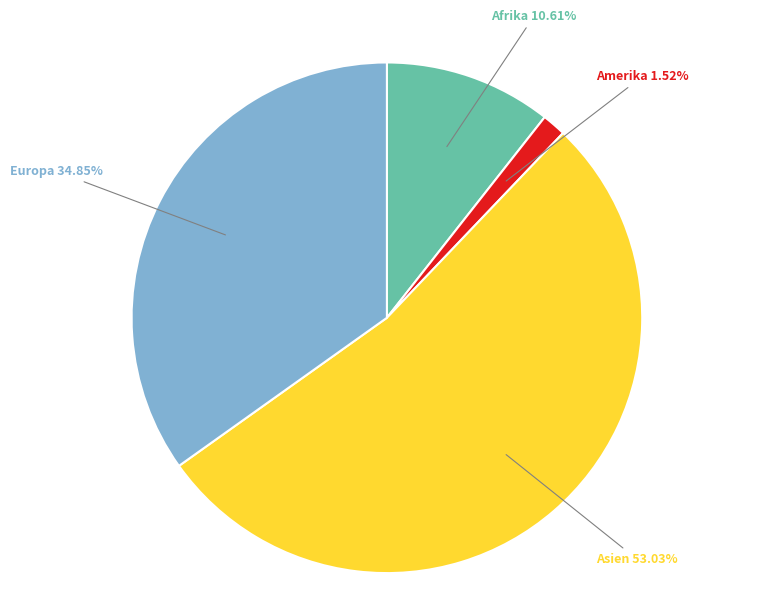

Does Asien represent more than half of the total?

Yes